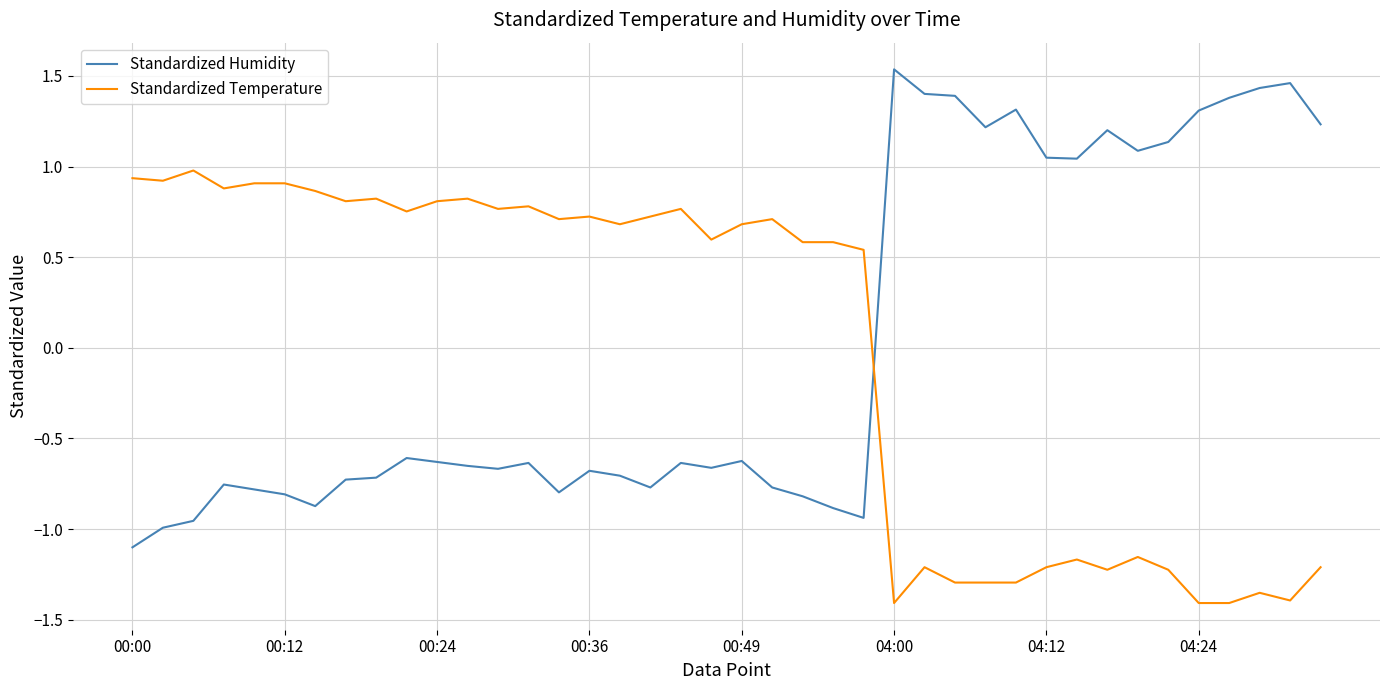

Which series has the largest range (max minus min)?

Standardized Humidity